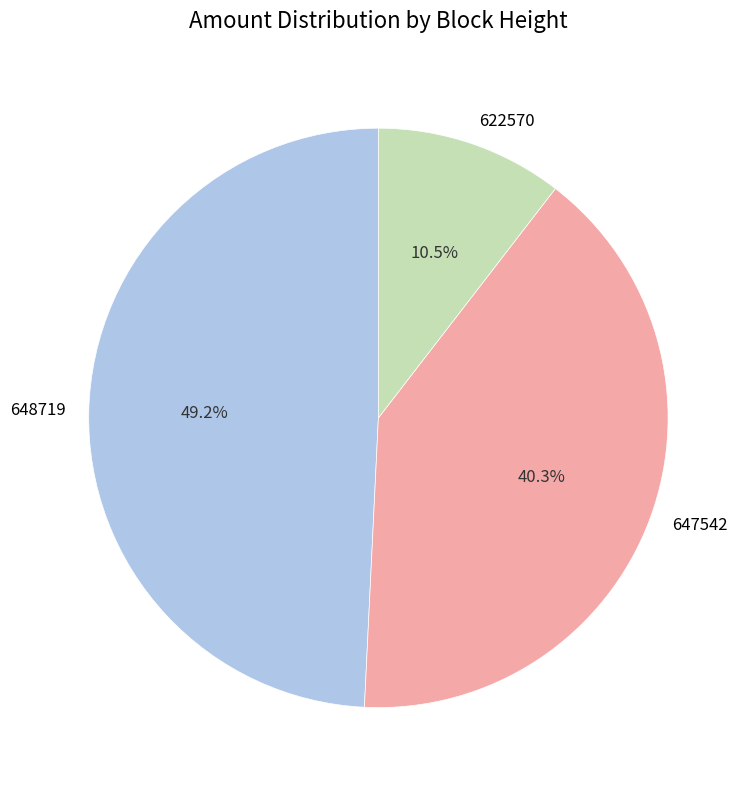

Which slice is the largest?

648719